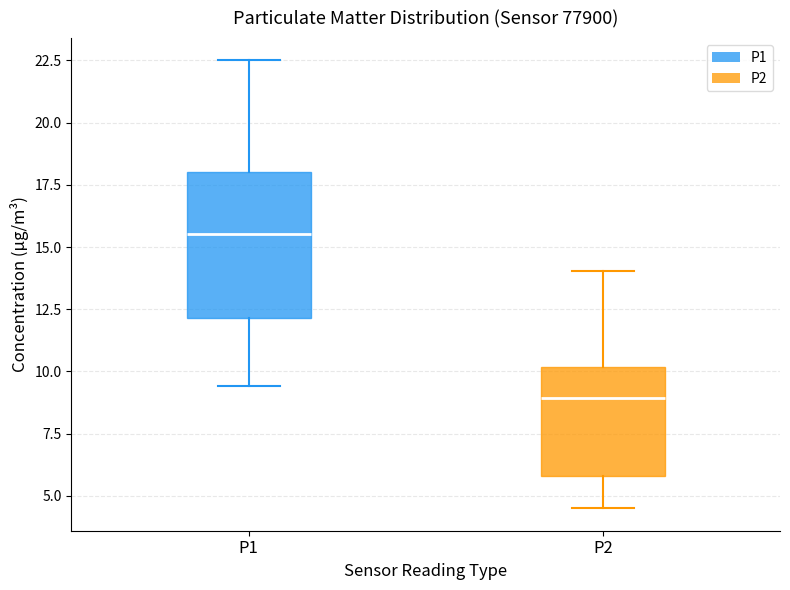

Comparing the boxes themselves (not the whiskers), which one is the tallest?

P1